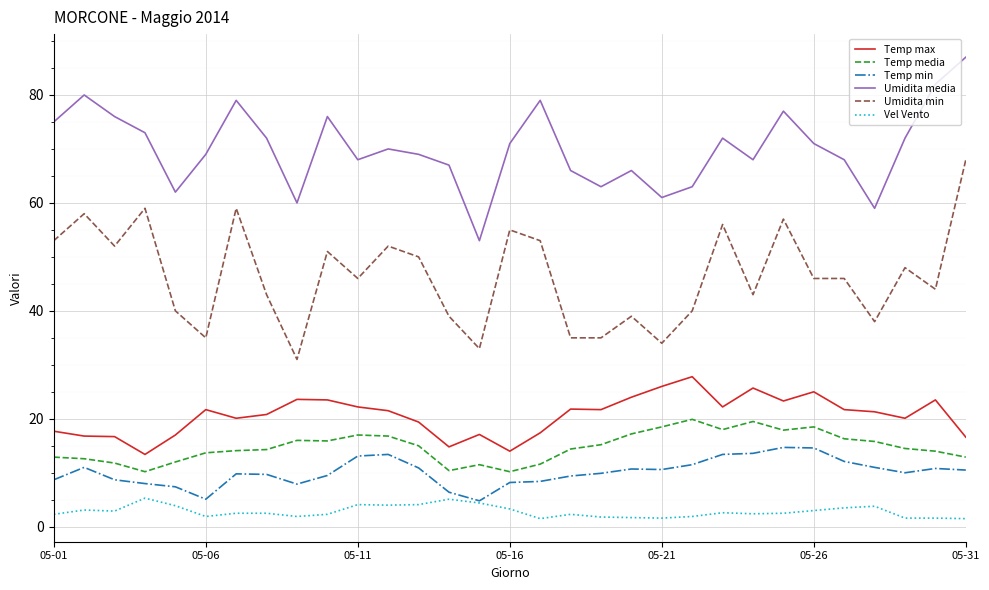

Which series has the largest range (max minus min)?

Umidita min